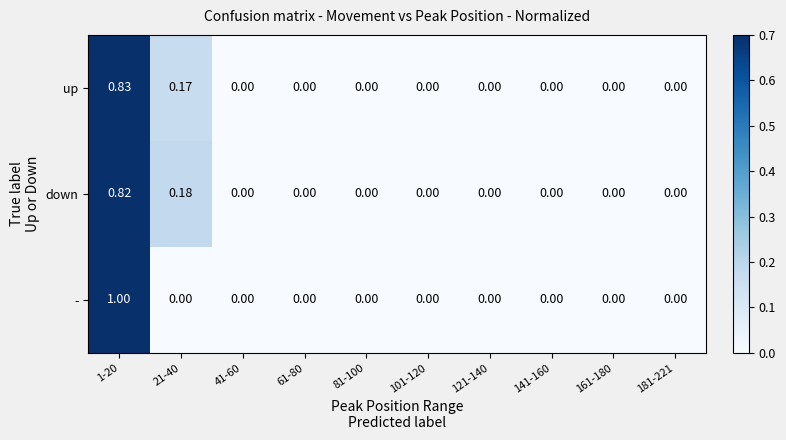

Which series has the widest spread of values?

-